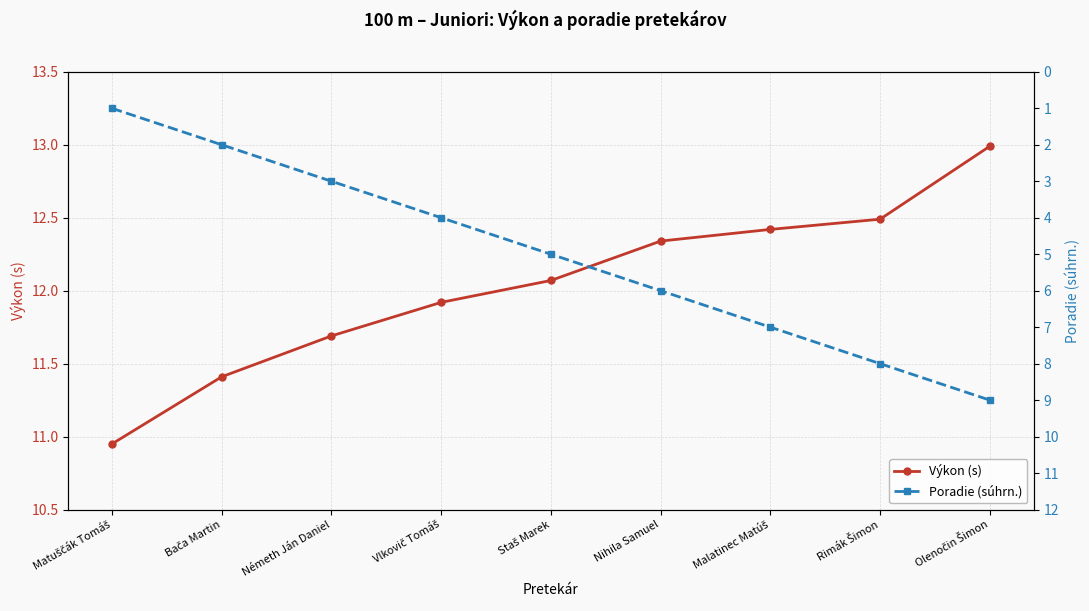

How many distinct data groups are displayed?

2